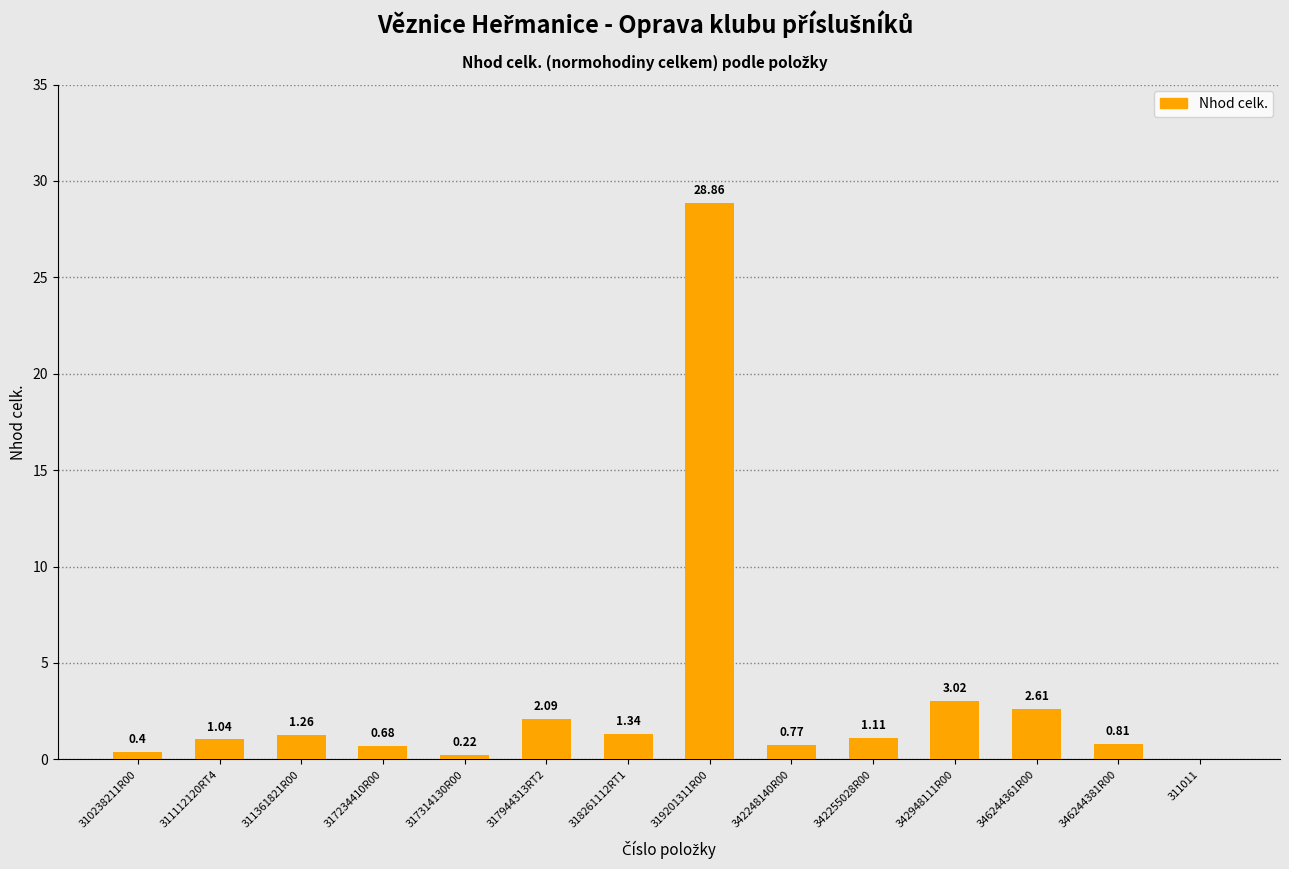

What is the ratio of the value at 311361821R00 to the value at 311112120RT4?

1.2